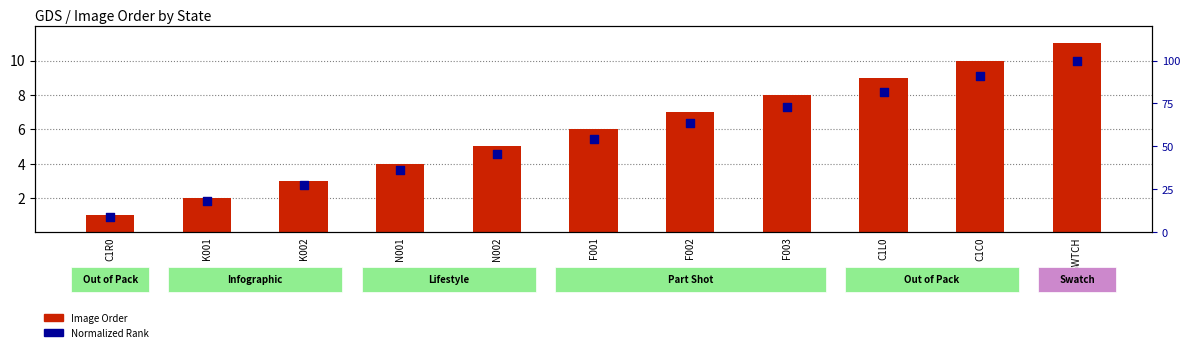

Which series reaches the maximum Y coordinate?

Image Order